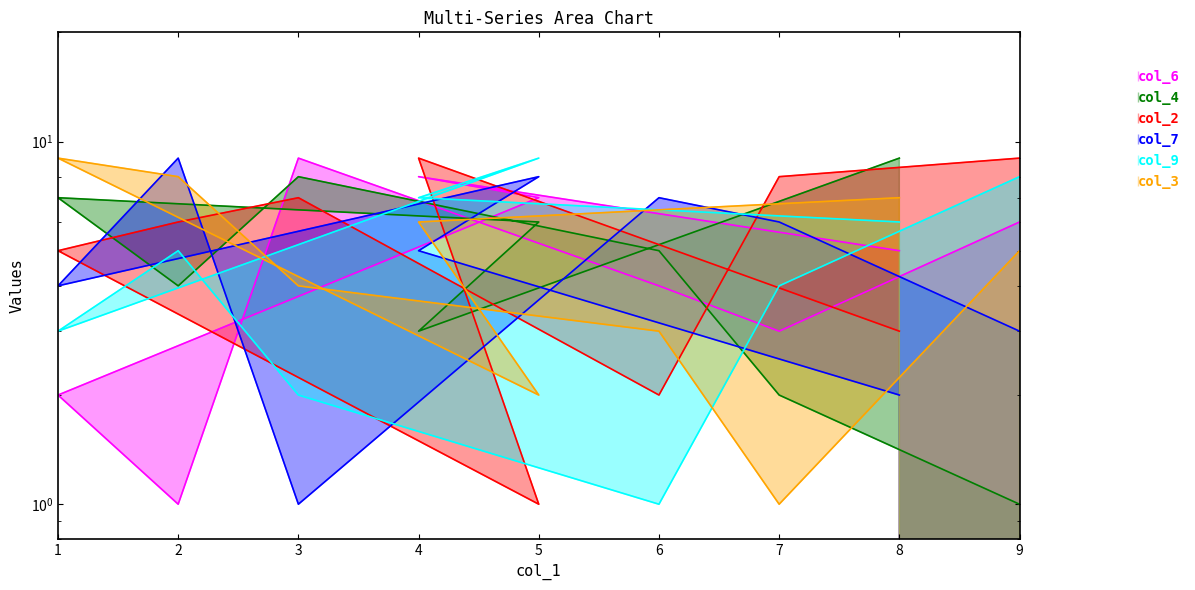

What are all the series names shown in the legend?

col_6, col_4, col_2, col_7, col_9, col_3